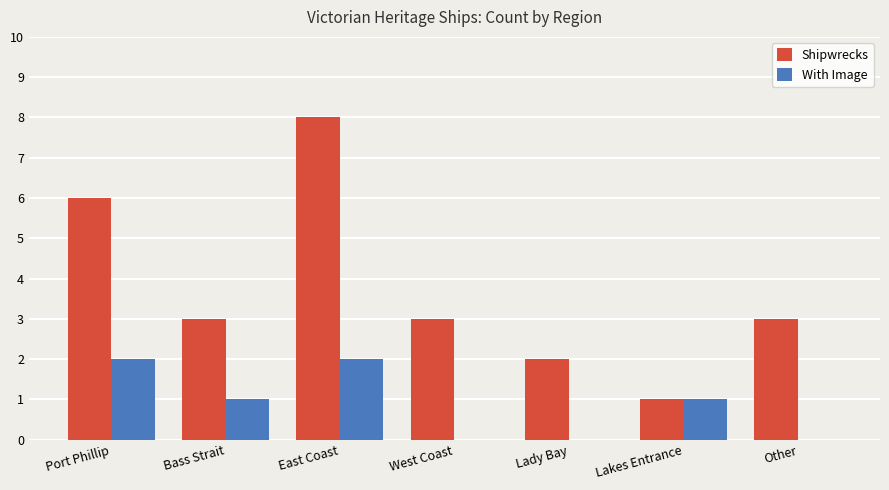

Between Port Phillip and Bass Strait, which series saw the biggest shift?

Shipwrecks